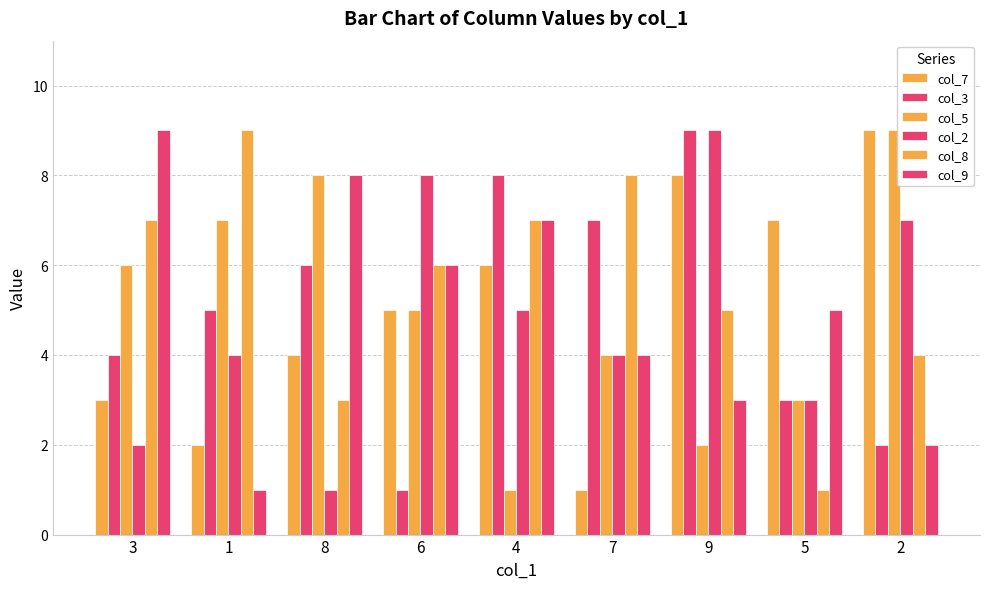

At which label does col_7 reach its peak?

2